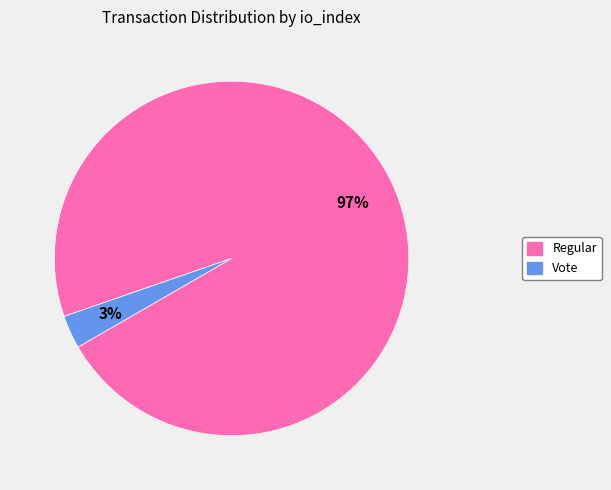

To the nearest percent, what is the average slice percentage?

50%